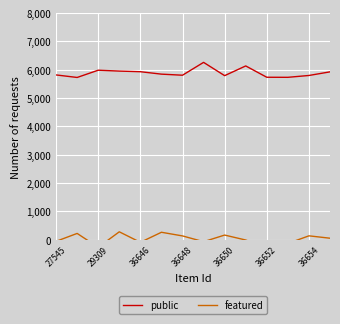

The value of public at 36648 is 8714. True or false?

False